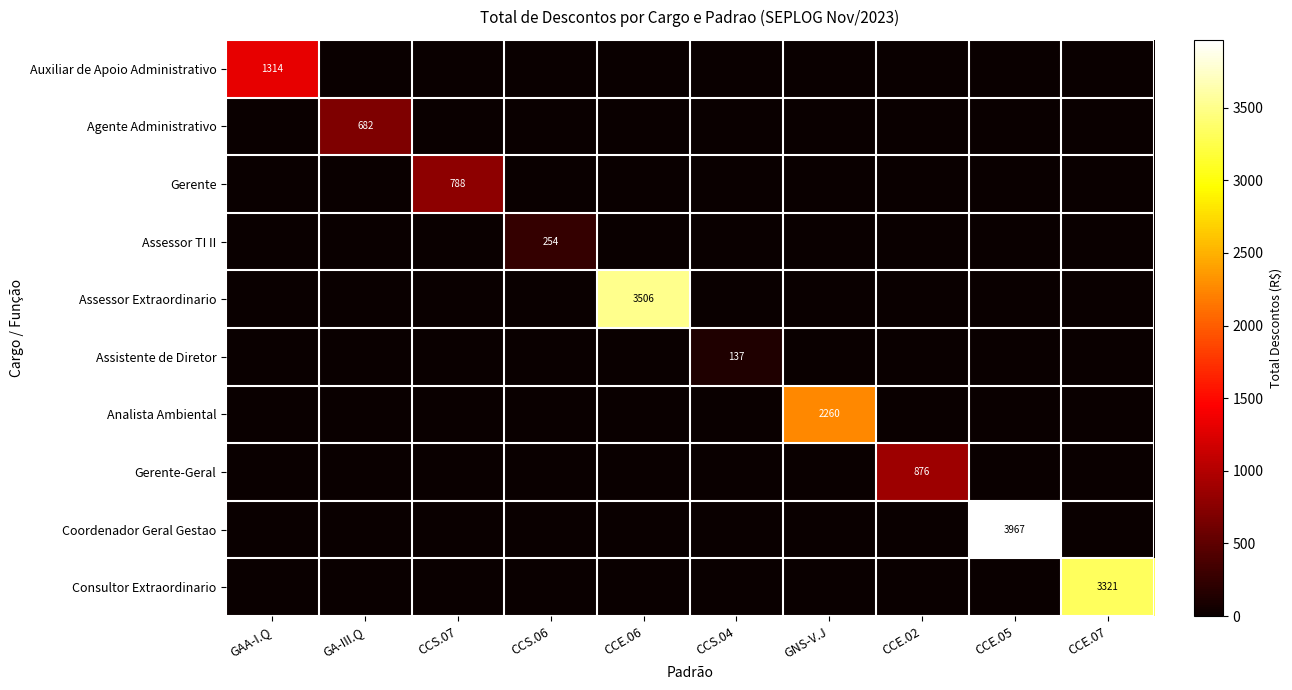

The value of Assessor TI II at CCS.06 is 254. True or false?

True